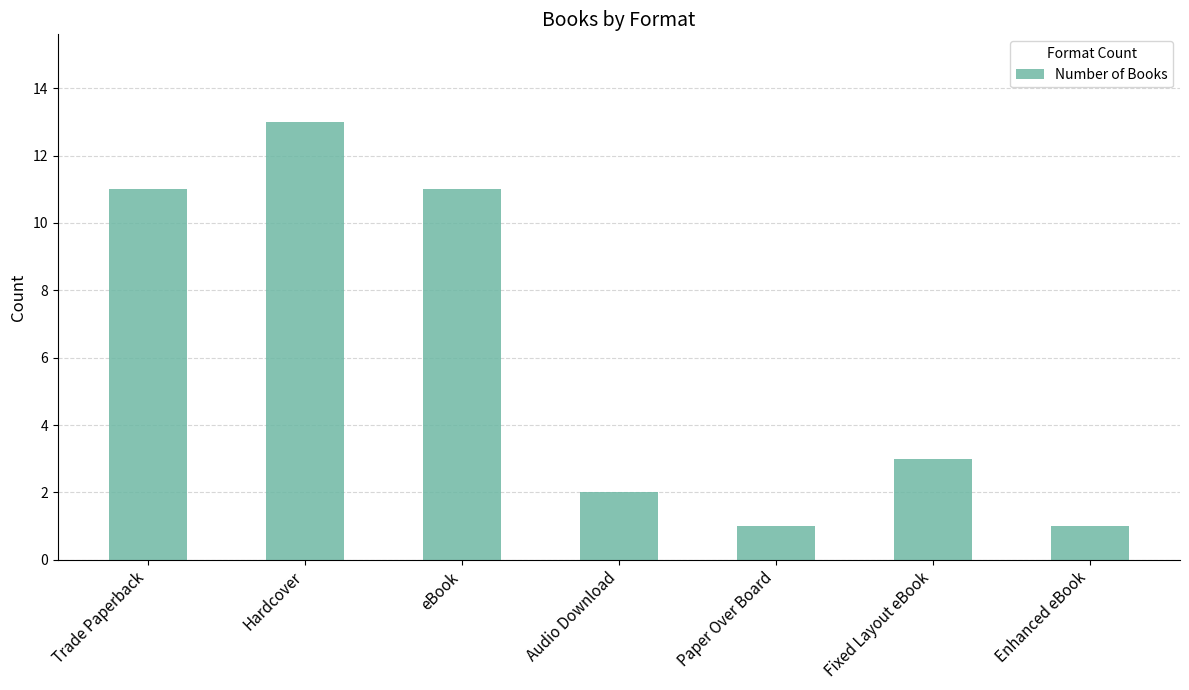

How many data points does each series have?

7